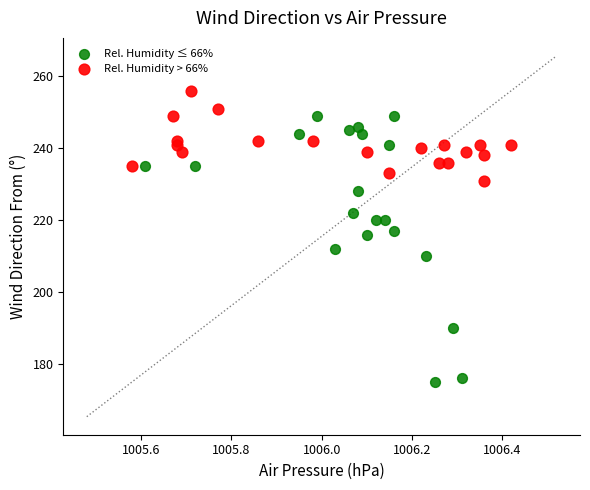

Which series reaches the maximum Y coordinate?

Rel. Humidity > 66%